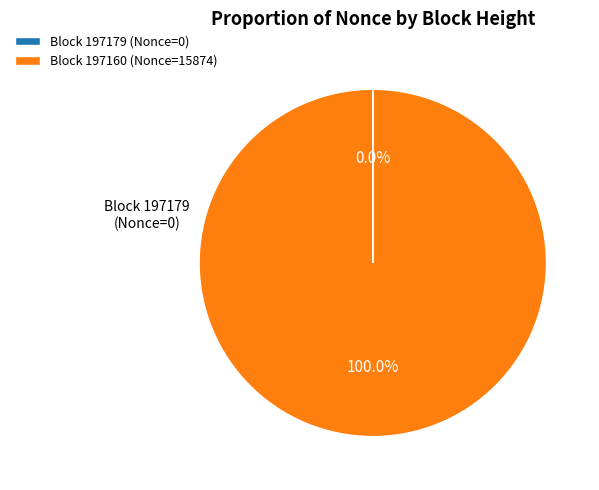

Does any single category account for the majority?

Yes